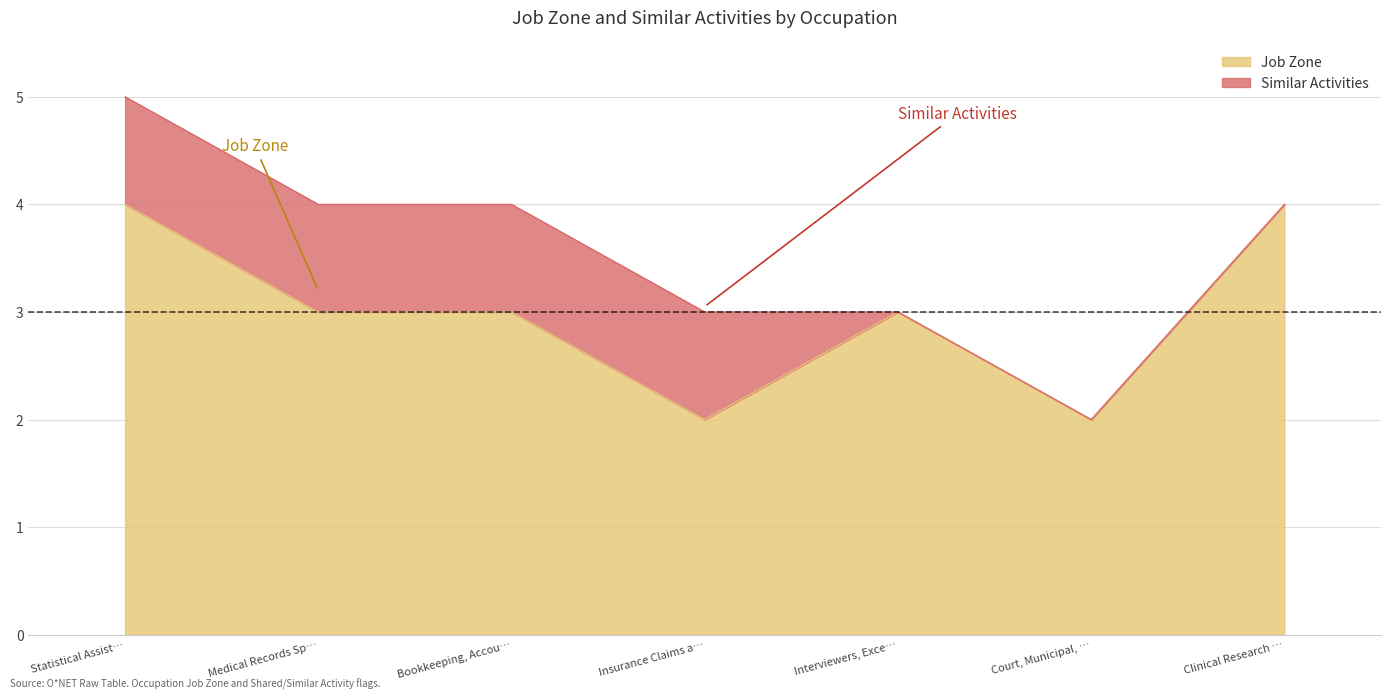

Is it true that Job Zone equals 1 at Insurance Claims a…?

False